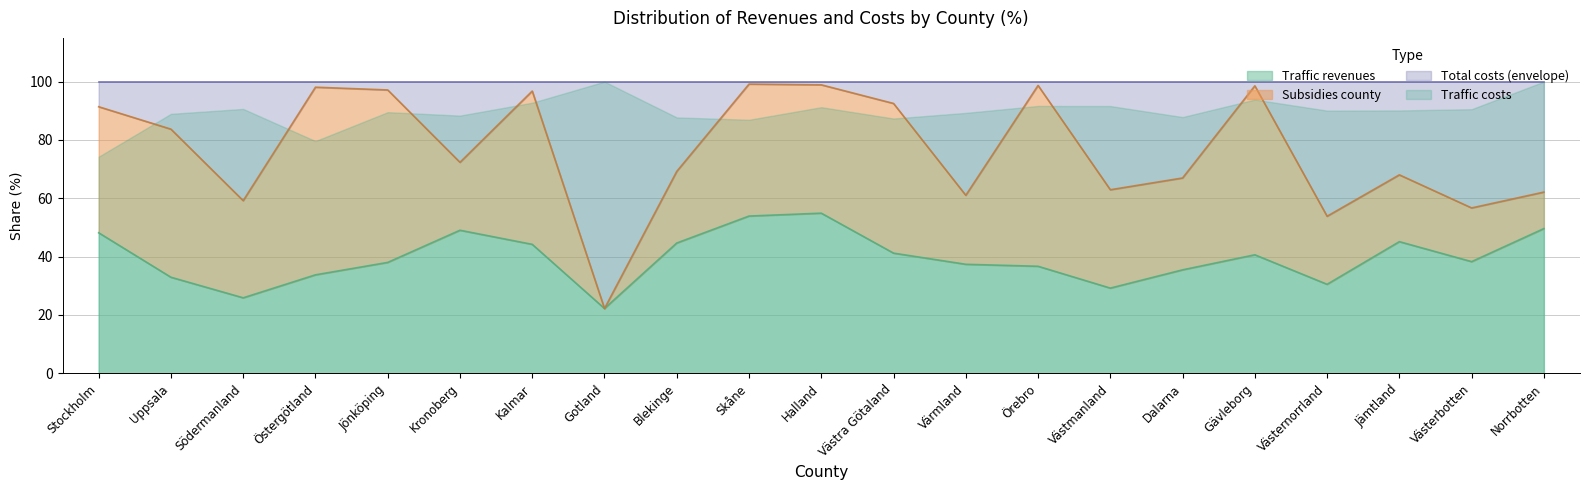

True or false: Traffic revenues has more than 2 points higher than both neighbors.

True